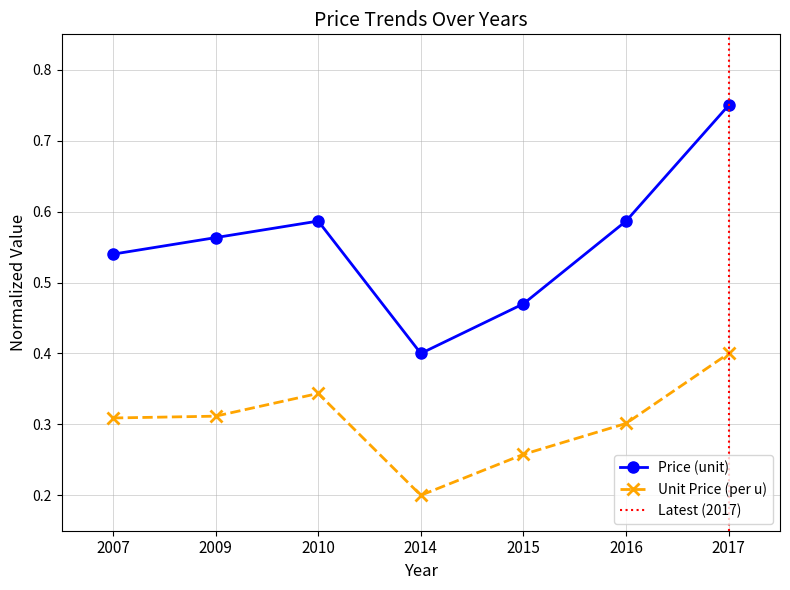

Is this an area chart (filled region under the line)?

No